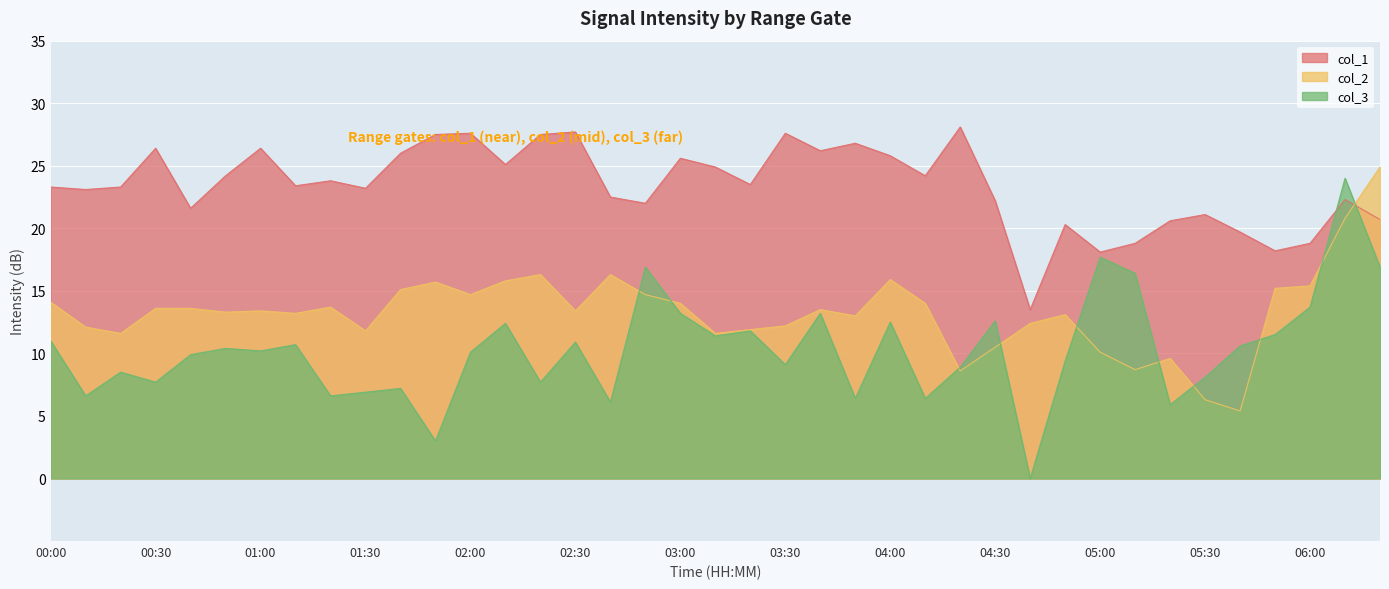

What is the difference between the highest and lowest values at 04:50?

10.9